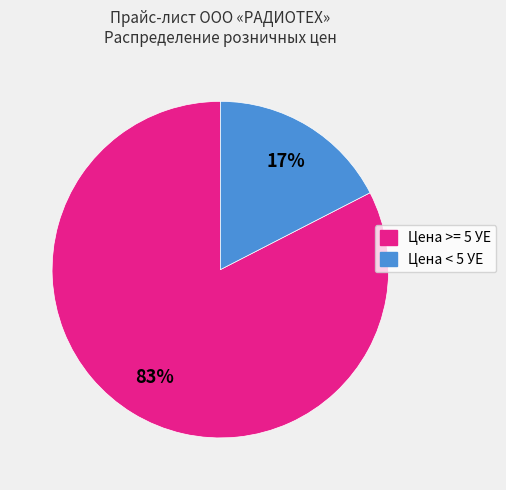

How many slices are in this pie chart?

2